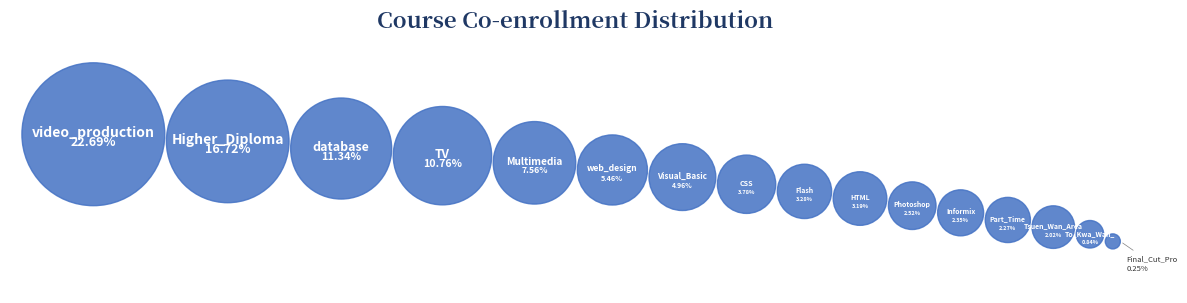

Rank the categories by value from lowest to highest.

Final_Cut_Pro, To_Kwa_Wan_, Tsuen_Wan_Area, Part_Time, Informix, Photoshop, HTML, Flash, CSS, Visual_Basic, web_design, Multimedia, TV, database, Higher_Diploma, video_production